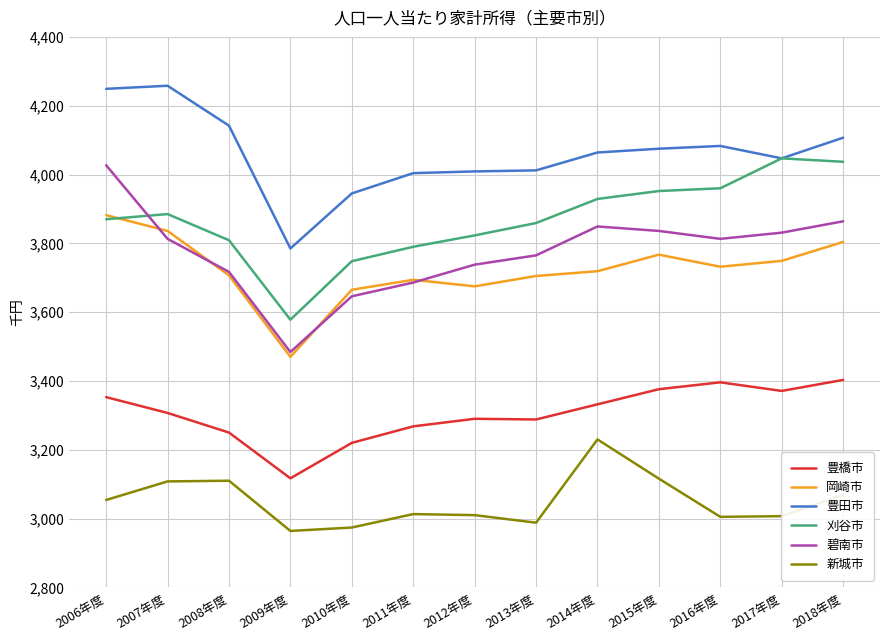

What is the minimum value for 豊橋市?

3117